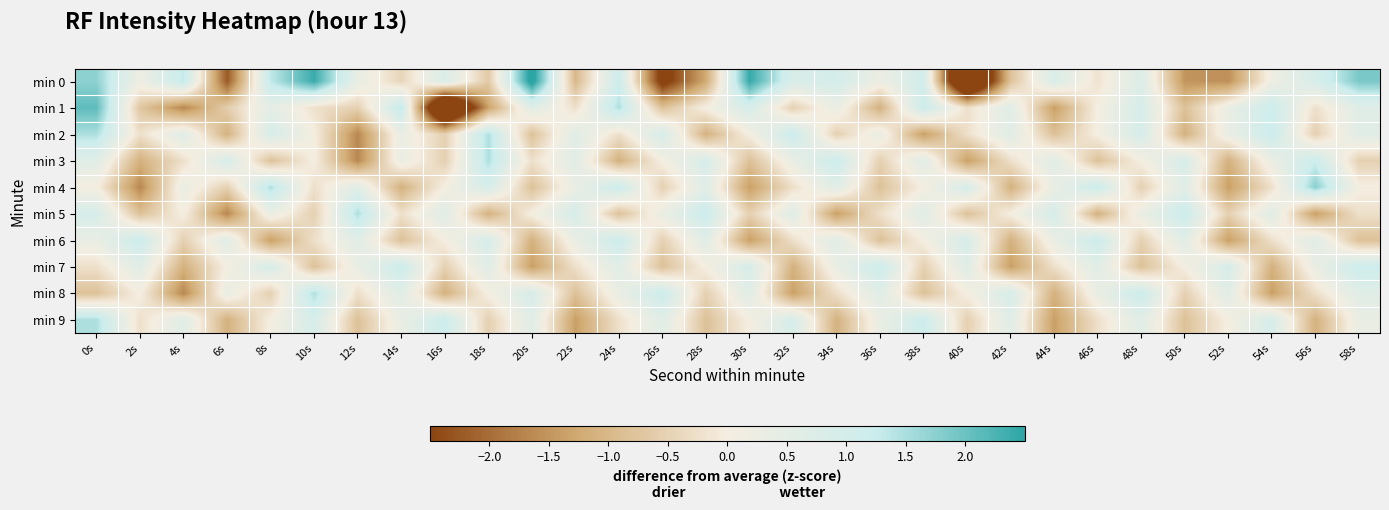

Which series has the largest range (max minus min)?

min 0